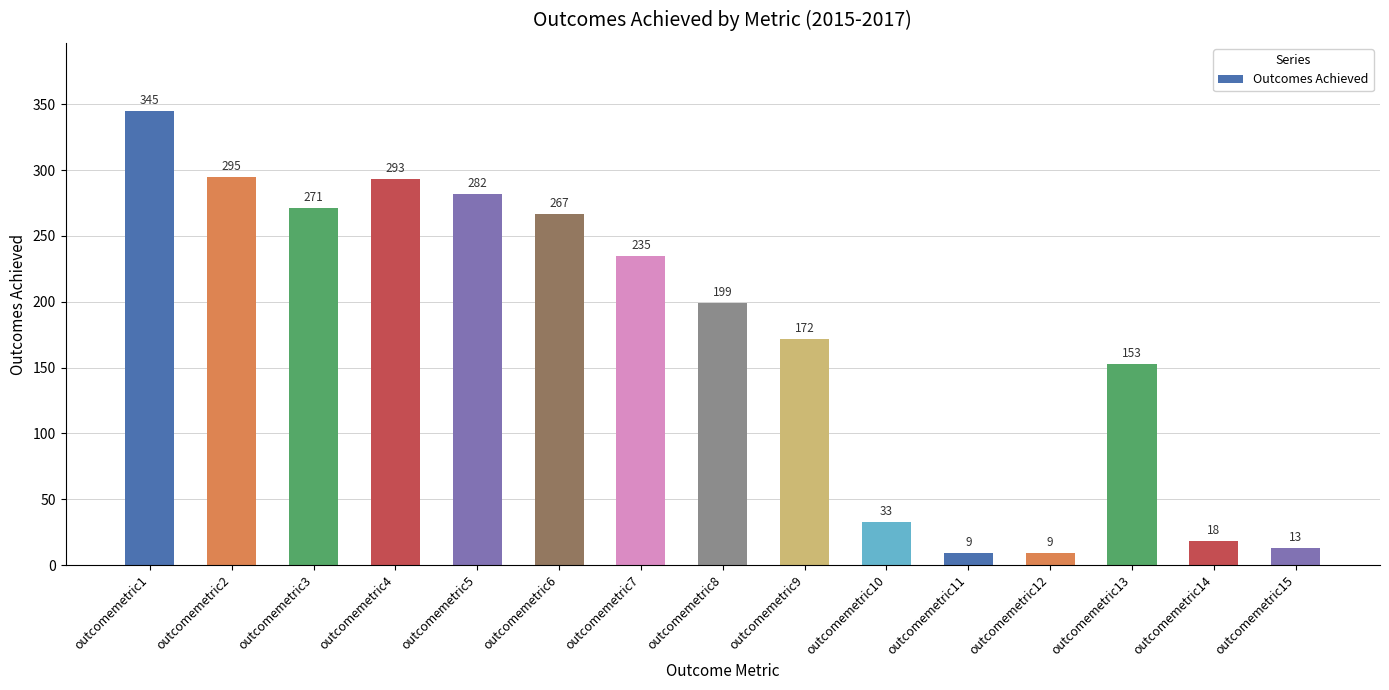

Approximately how many times larger is the value at outcomemetric12 compared to outcomemetric9?

0.1